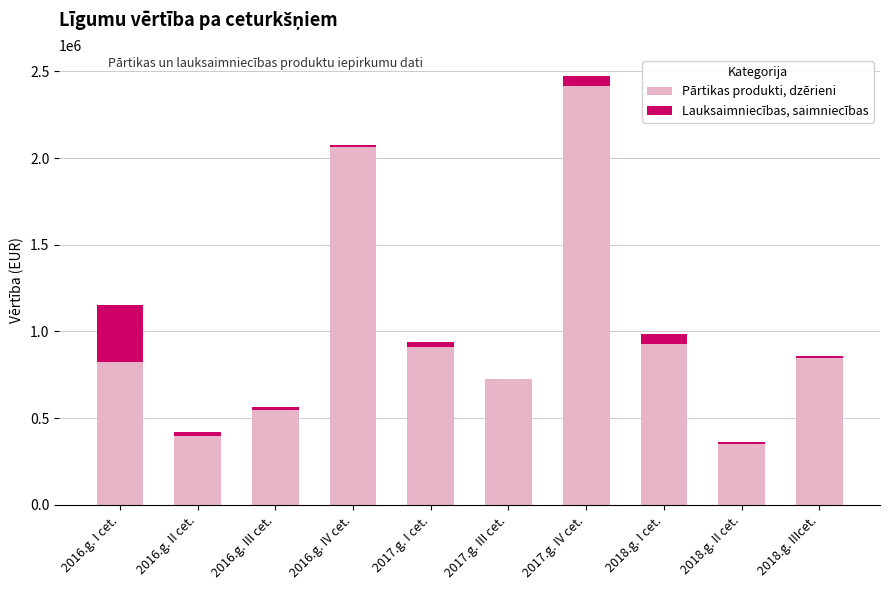

What is the sum of all Pārtikas produkti, dzērieni values?

10009837.9